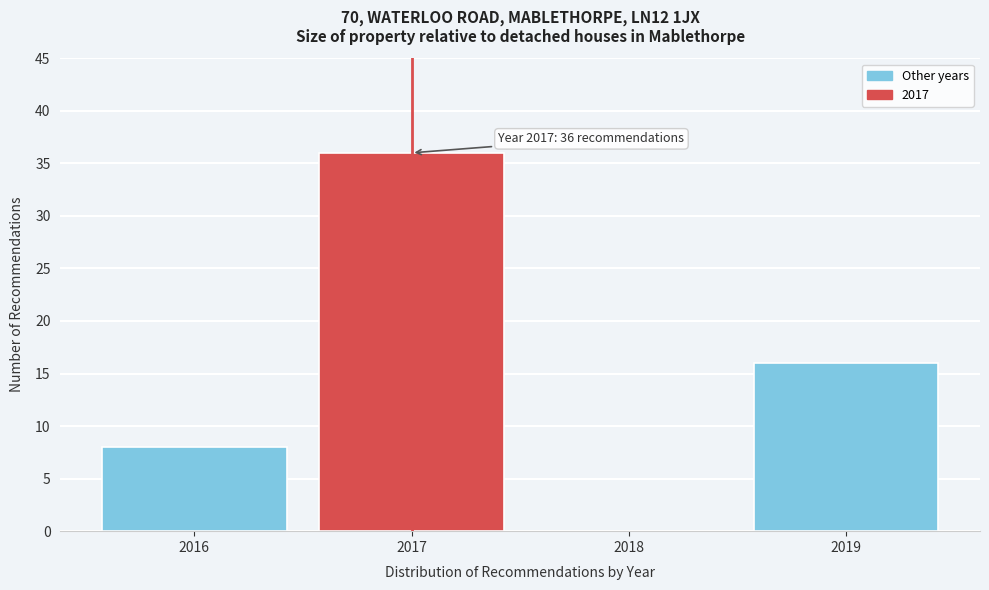

Reading left to right, list all the values displayed in this chart.

2016=8	2017=36	2018=0	2019=16